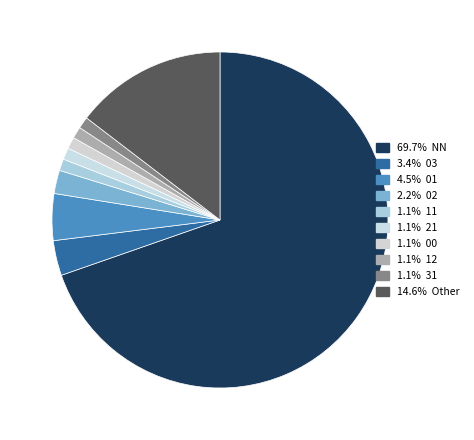

Which category has the biggest portion of the pie?

NN